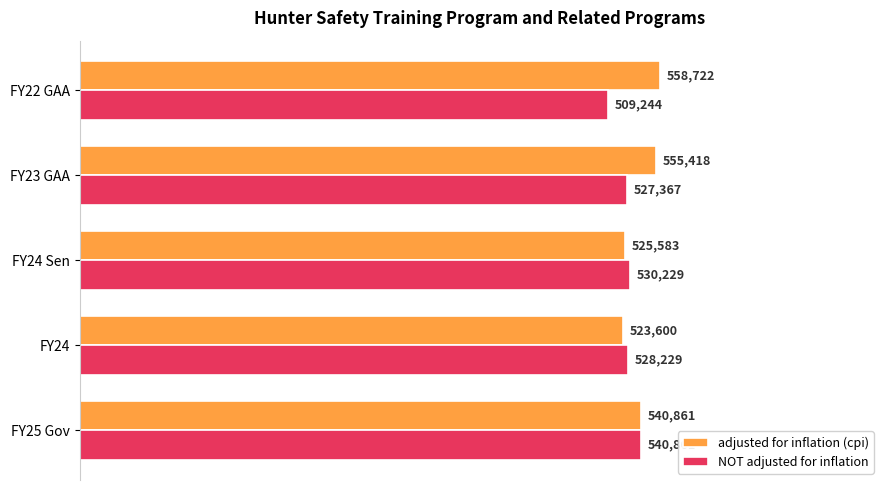

True or false: NOT adjusted for inflation has a value of 225110 at FY22 GAA.

False